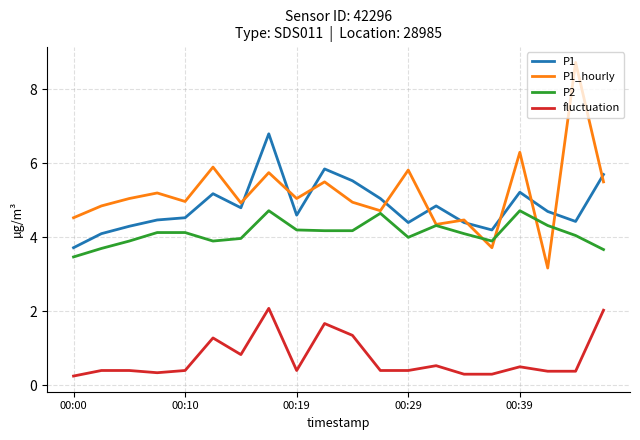

List the series in order of their peak value, lowest first.

fluctuation, P2, P1, P1_hourly